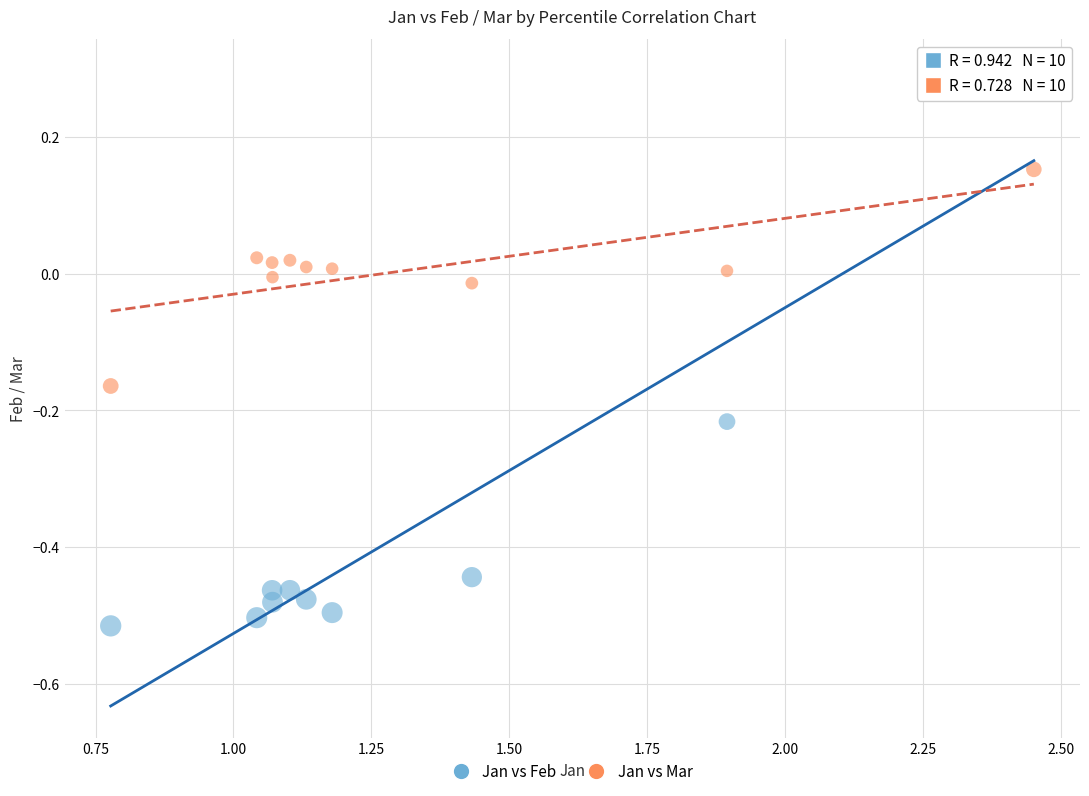

Which series contains the lowest Y value?

Jan vs Feb